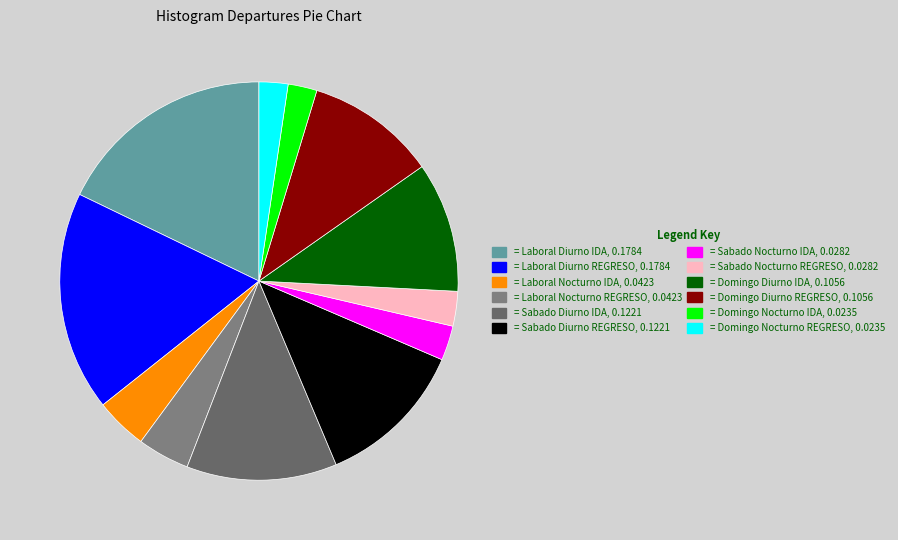

Count the number of slices in the pie.

12